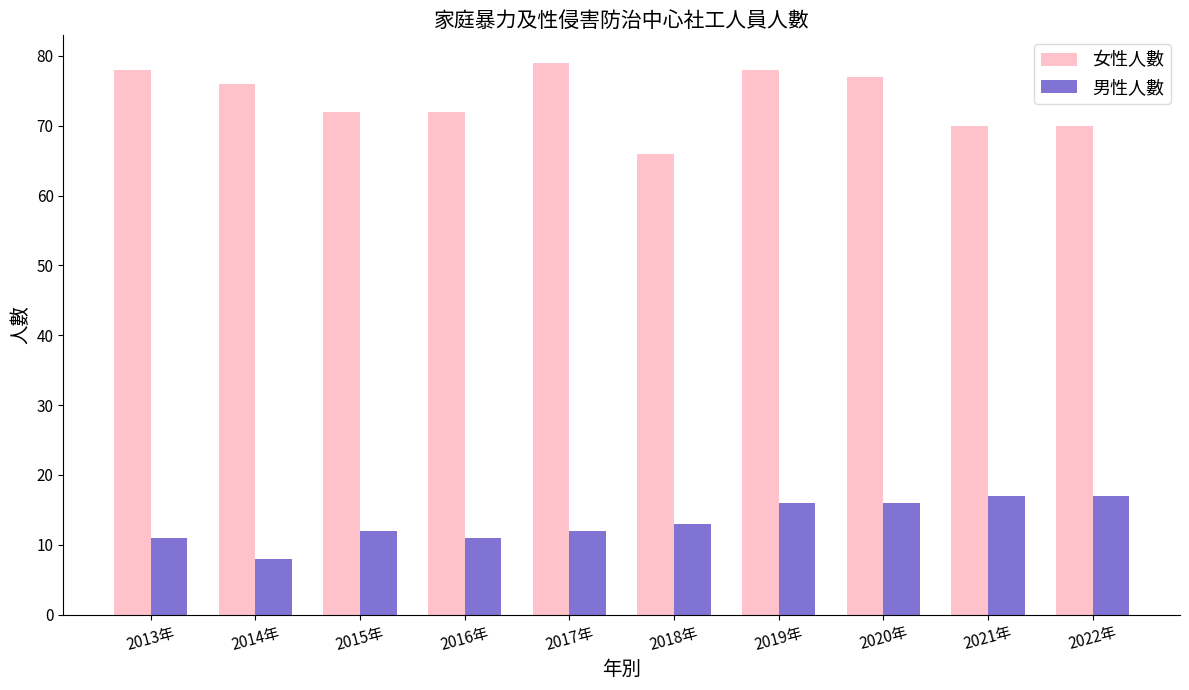

How many data points in 女性人數 are less than 76?

5